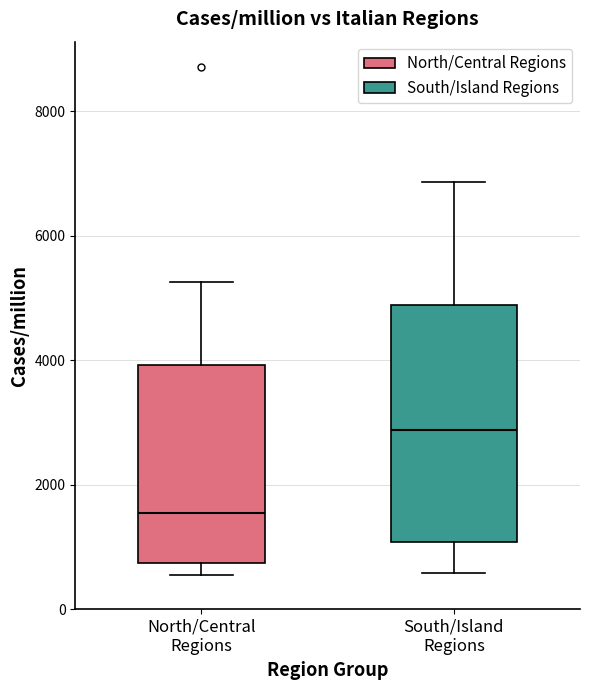

Reading left to right, transcribe this box plot: for each box, give where its median line is, the range the box spans, and where its two whiskers end, as read against the y-axis. The values are not printed on the chart, so give them approximately, as read against the axis.

North/Central Regions: median 1600, box 800 to 4000, whiskers 600 to 5200
South/Island Regions: median 2800, box 1000 to 4800, whiskers 600 to 6800